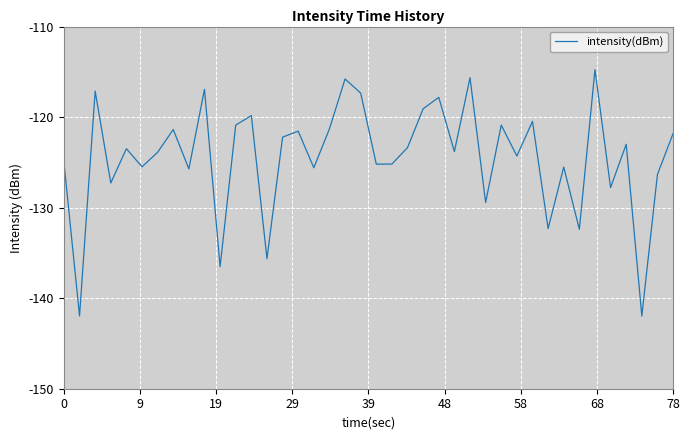

What is the minimum value shown in the chart?

-142.0